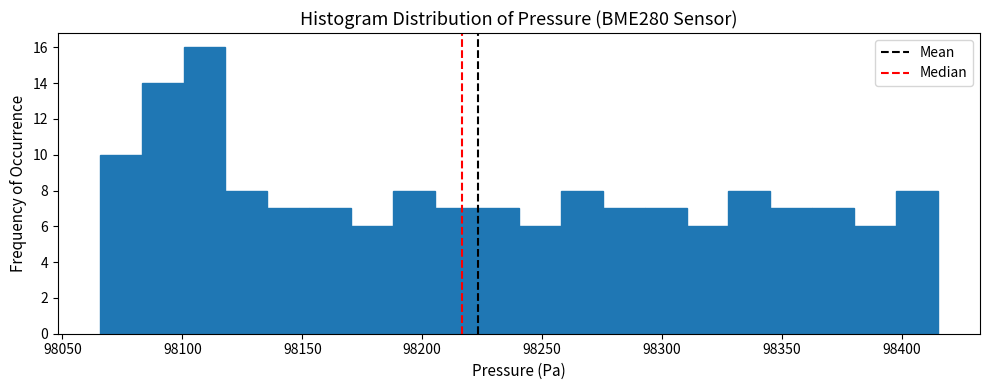

Read against the x-axis, roughly where is the centre of the tallest bar?

98110